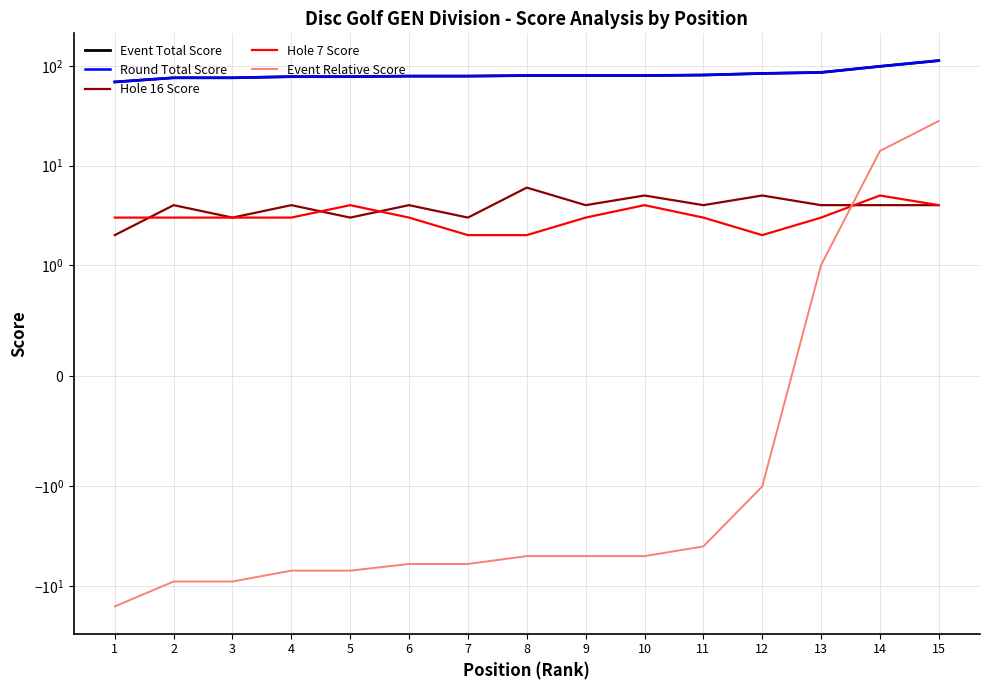

At which label is Hole 16 Score closest to 4?

2